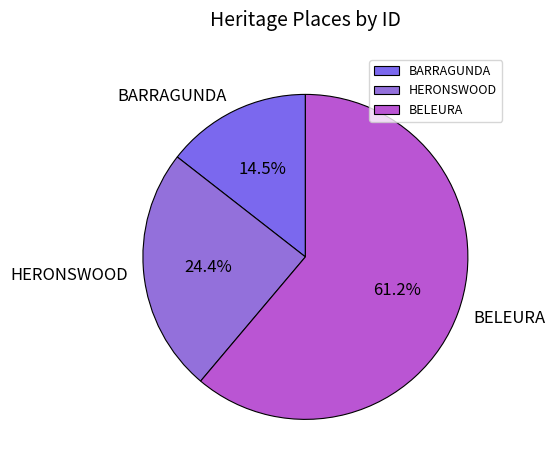

How many segments does this pie chart have?

3